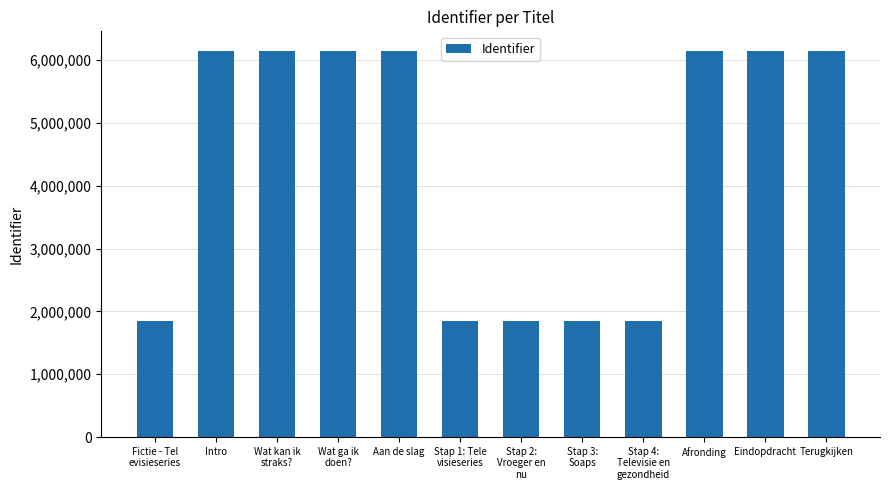

What is the value of the 6th bar from the left?

1851925